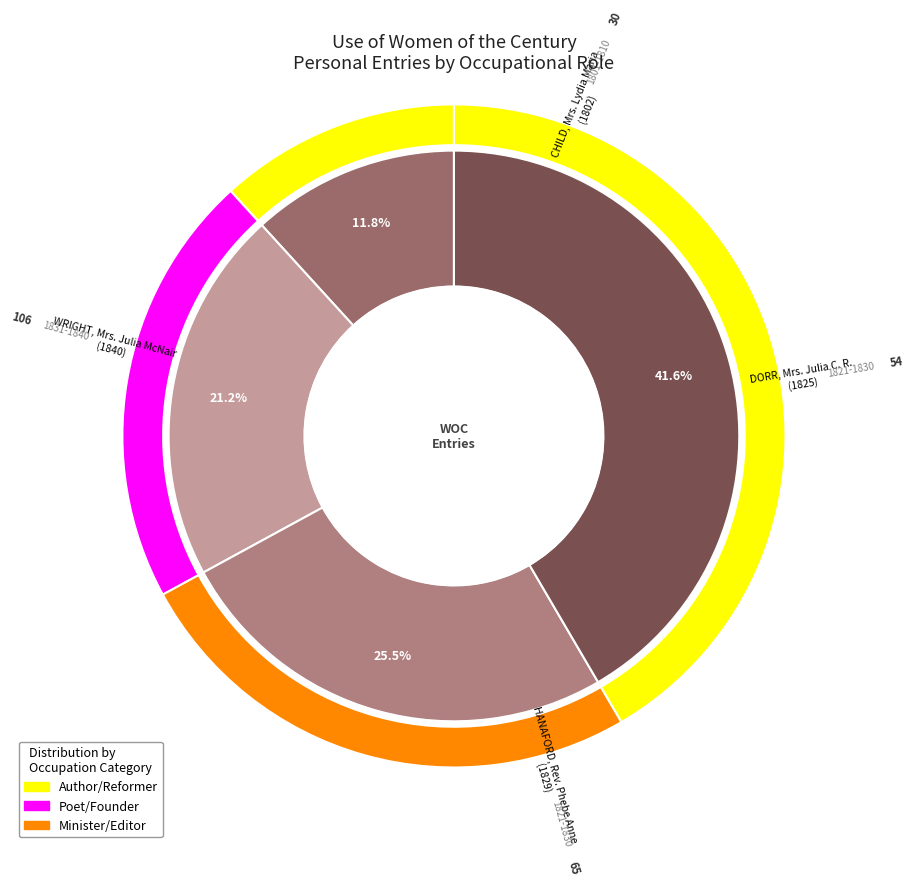

What is the change in value from HANAFORD, Rev. Phebe Anne to WRIGHT, Mrs. Julia McNair?

+41